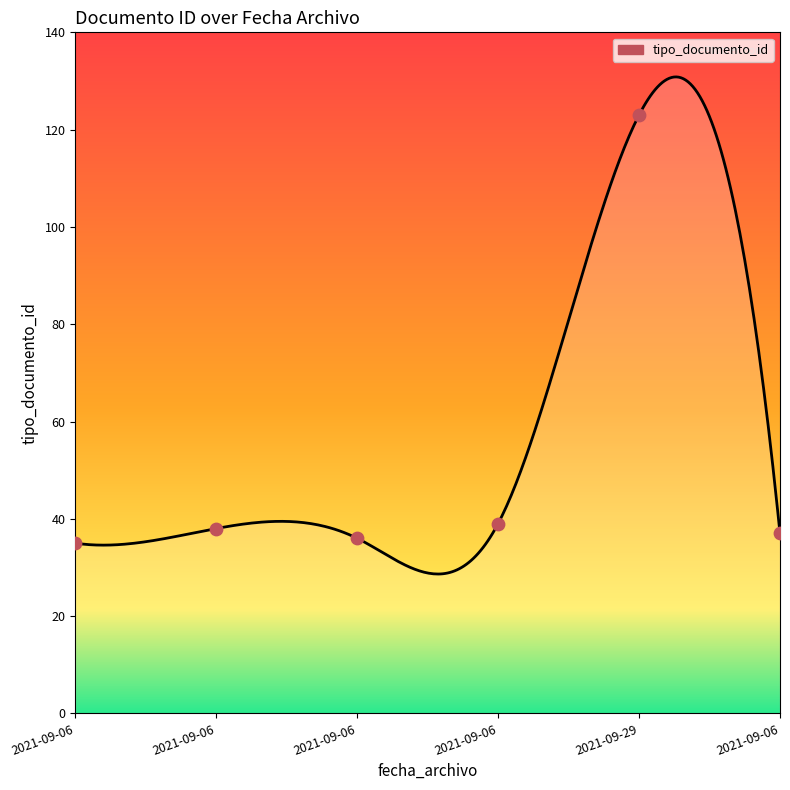

What is the ratio of the value at 2021-09-06 to the value at 2021-09-06?

1.1